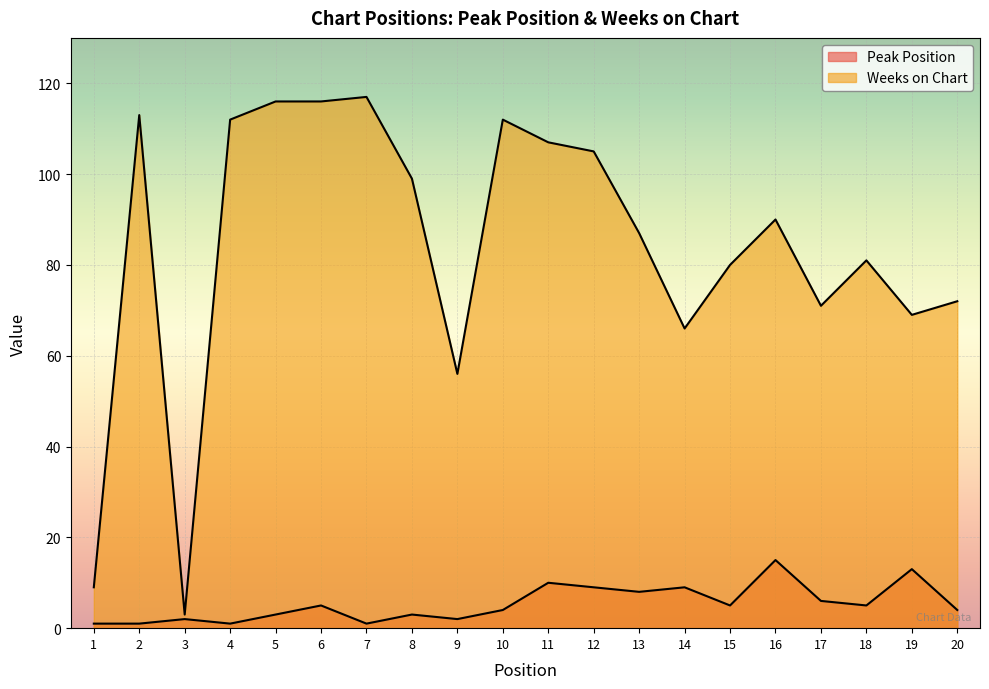

Which series has the widest spread of values?

Weeks on Chart